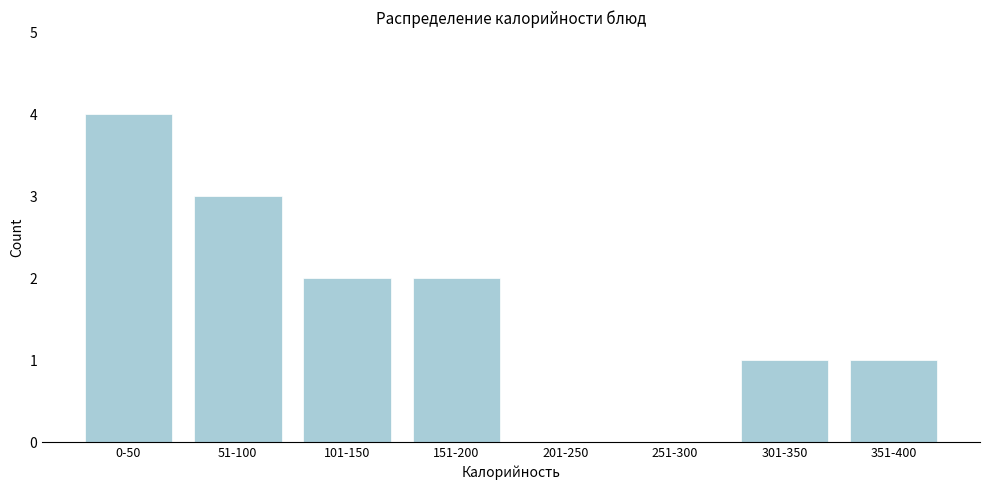

Reading left to right, list all the values displayed in this chart.

0-50=4	51-100=3	101-150=2	151-200=2	201-250=0	251-300=0	301-350=1	351-400=1